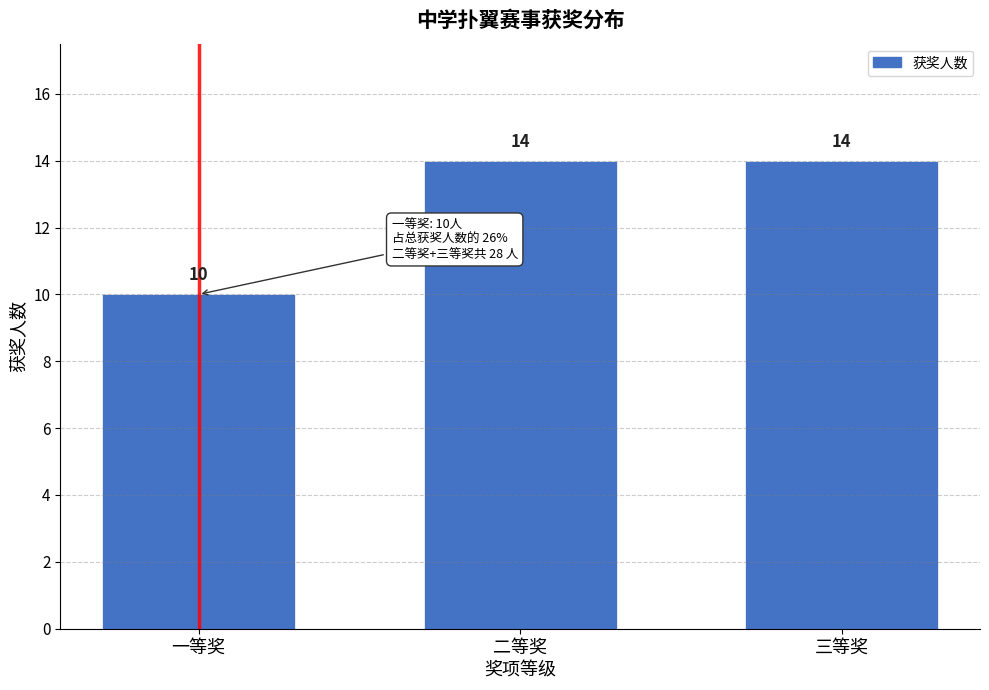

Reading left to right, list all the values displayed in this chart.

10	14	14